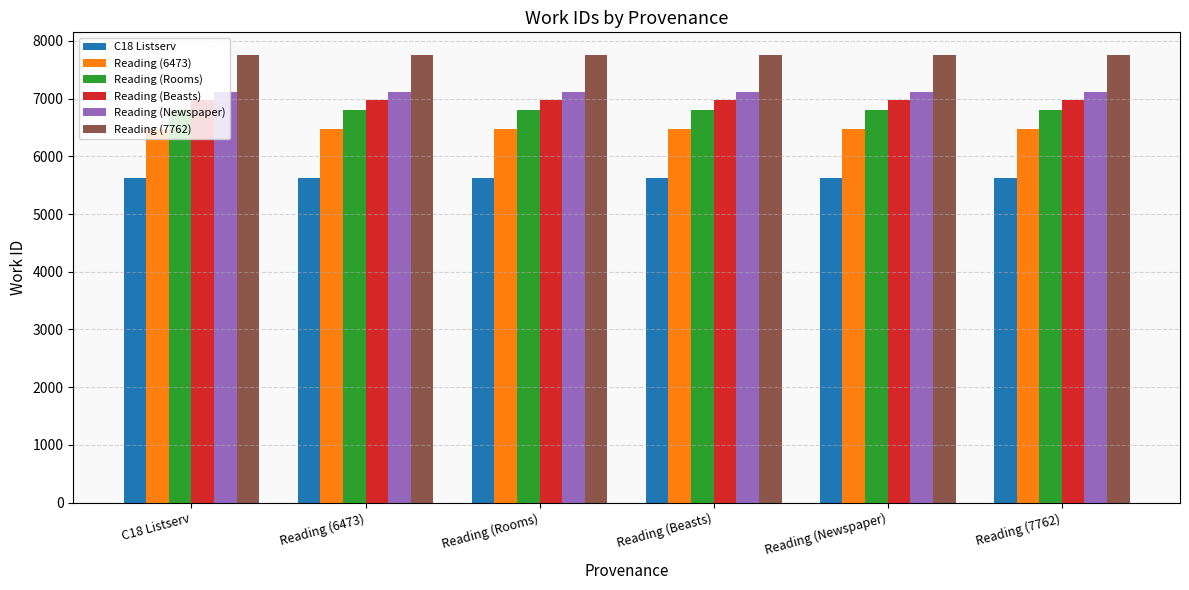

What are all the series names shown in the legend?

C18 Listserv, Reading (6473), Reading (Rooms), Reading (Beasts), Reading (Newspaper), Reading (7762)